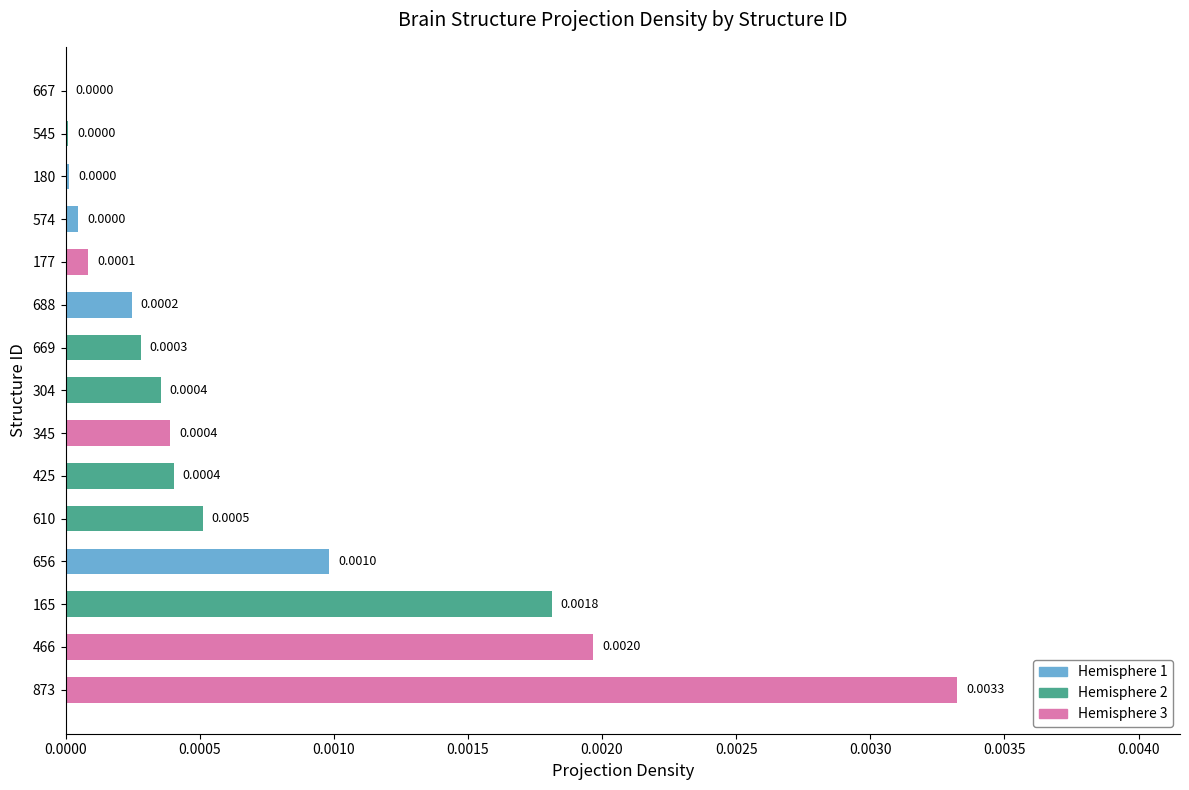

Which has a higher value, 345 or 304?

345